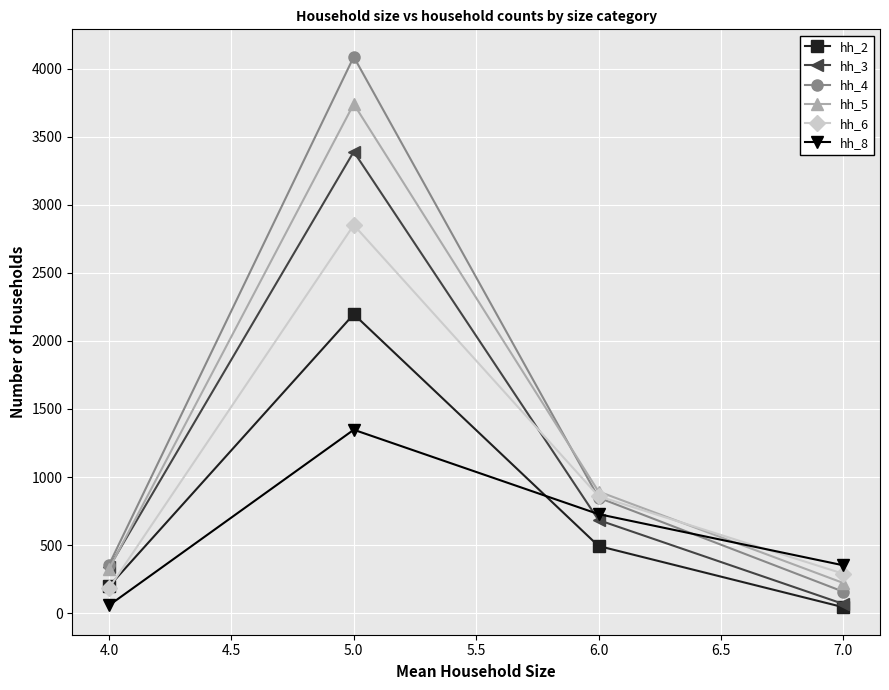

Which category has the highest value in the hh_5 series?

5.0